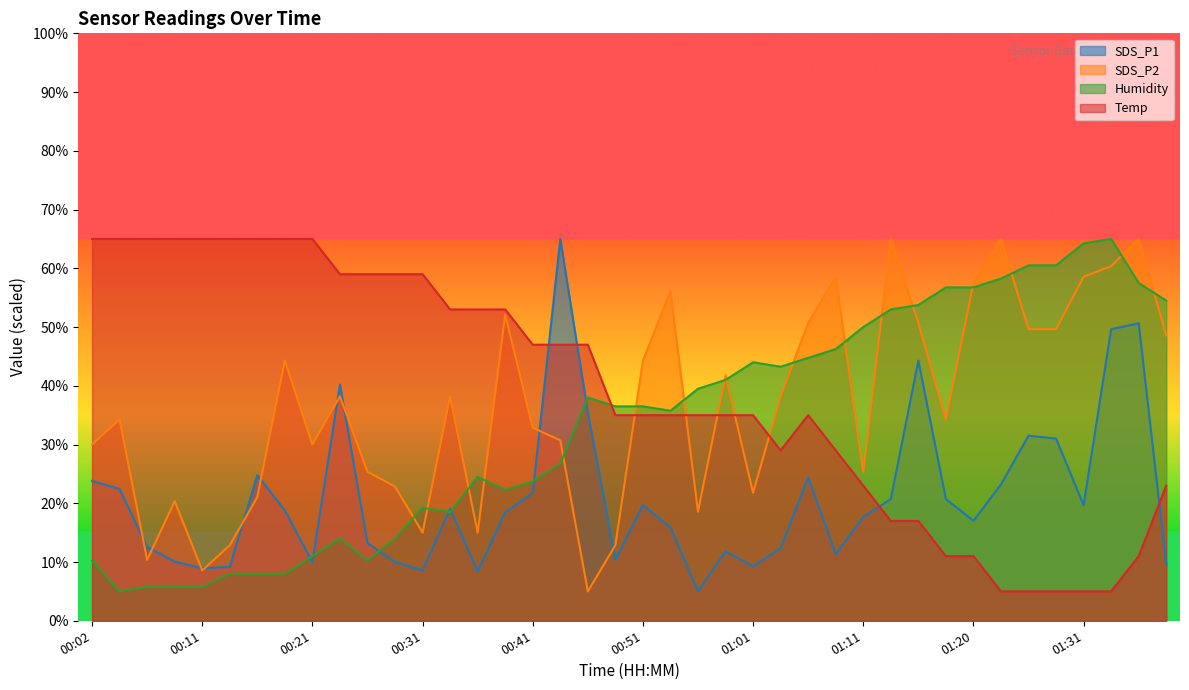

How many interior local valleys does the SDS_P1 series have?

10